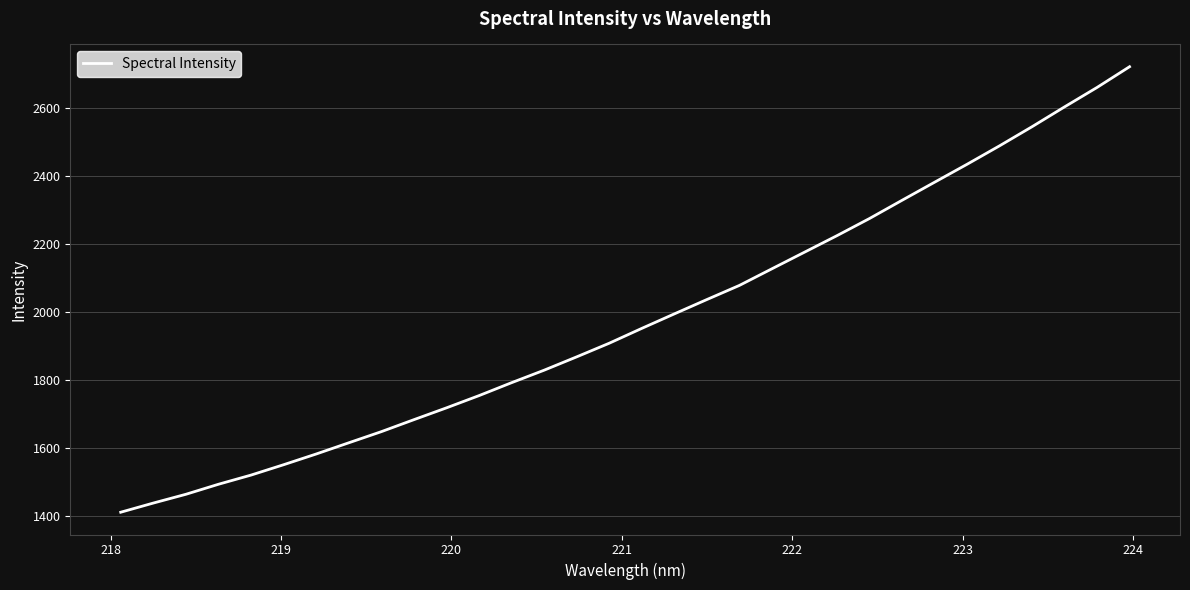

Reading left to right, transcribe all the data shown in this chart.

1410.5	1437.4	1463.2	1492.7	1519.7	1550.2	1581.7	1614.7	1647.5	1682.7	1717.5	1753.5	1791.5	1828.3	1867.5	1907.6	1951.3	1993.9	2036.1	2077.6	2126.6	2175.3	2224.1	2274.5	2328.1	2381.1	2434.0	2488.4	2544.6	2603.0	2660.1	2721.1